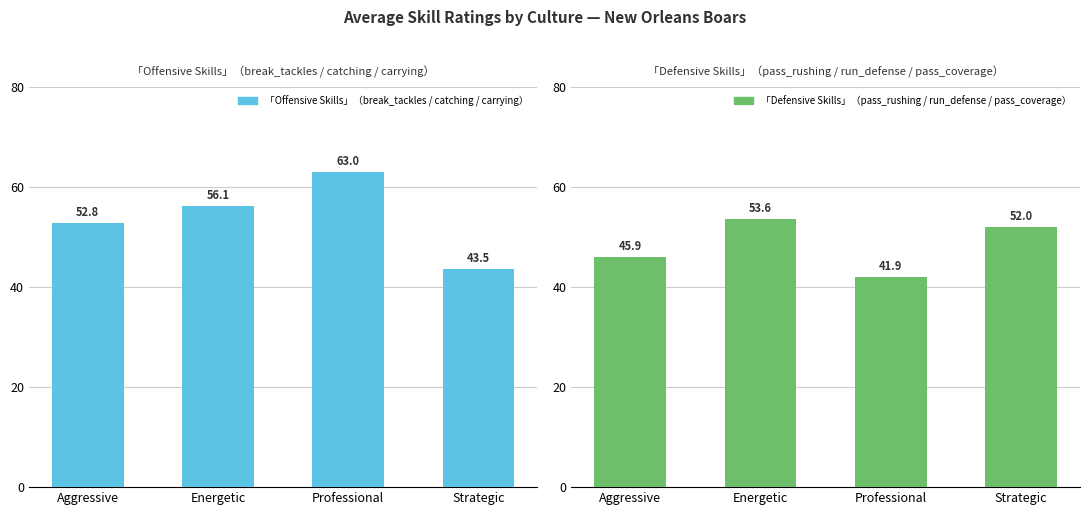

What is the value of the 「Offensive Skills」（break_tackles / catching / carrying） bar at the 1st from the left?

52.8